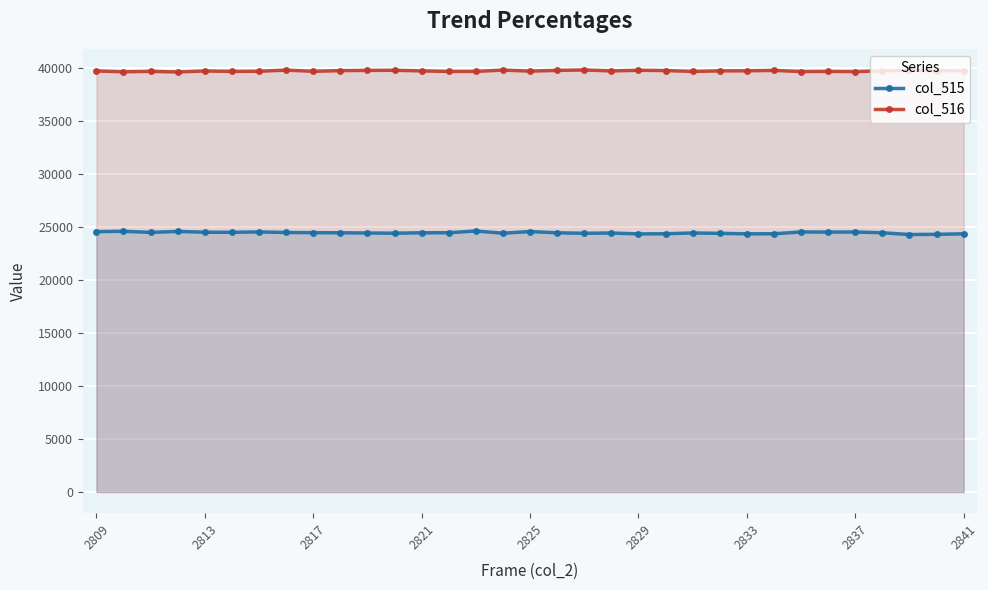

List the series in order of their peak value, lowest first.

col_515, col_516